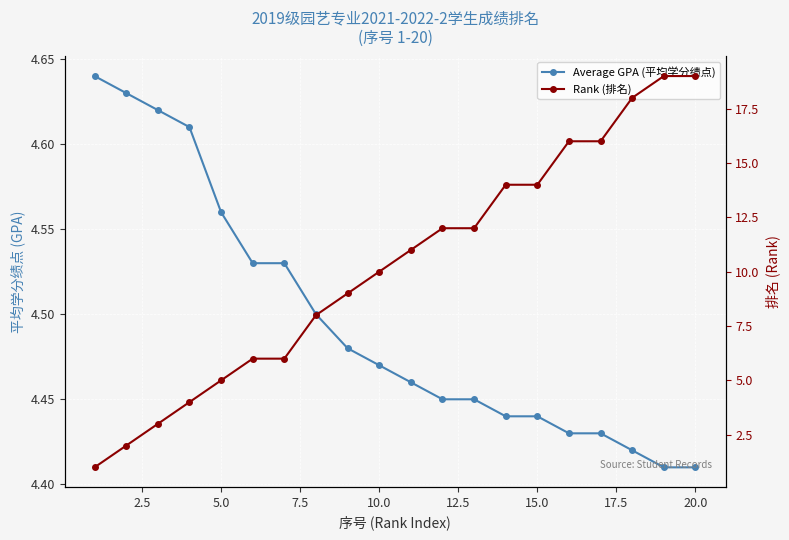

Is the value of Average GPA (平均学分绩点) at 7.5 greater than the value of Rank (排名) at 11?

No